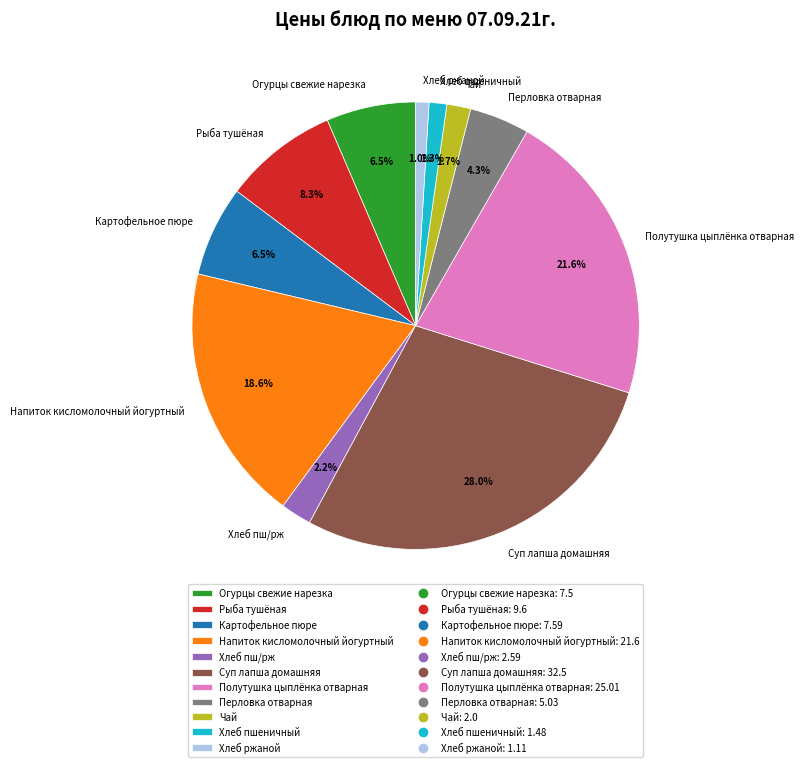

To the nearest percent, what percentage of the pie is Хлеб пш/рж?

2%